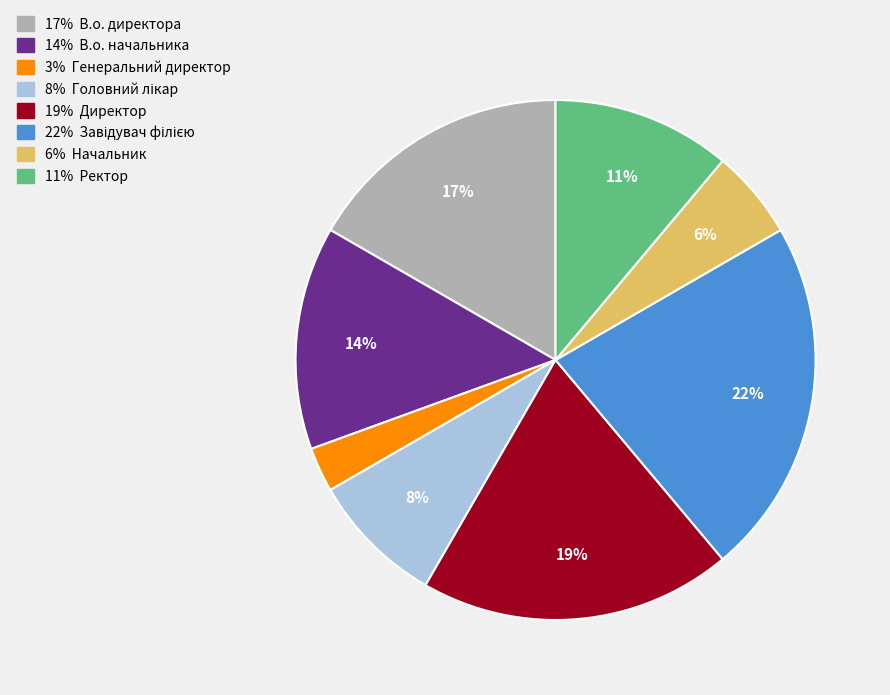

Is there a majority slice in this chart?

No